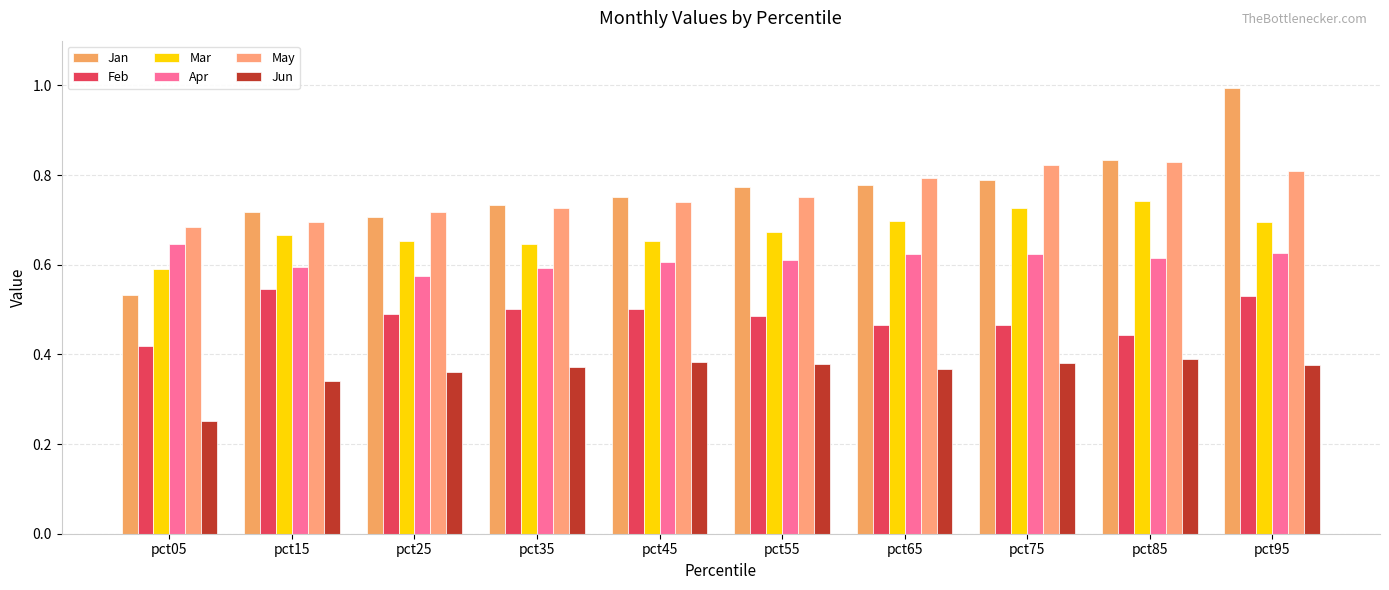

Which has a higher value, pct15 or pct55?

pct55